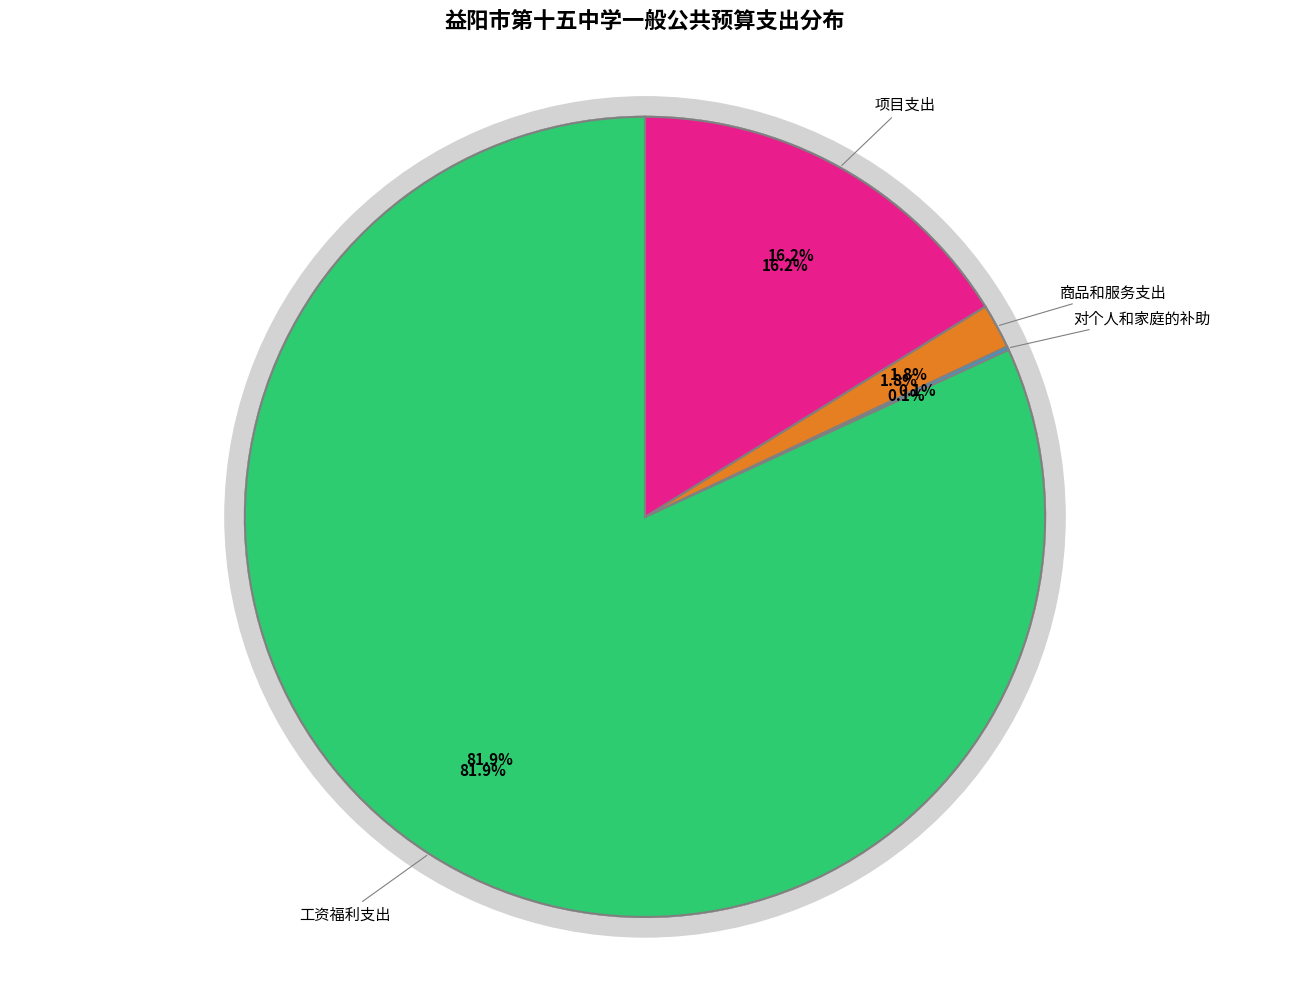

The 工资福利支出 slice represents 71% of the pie. True or false?

False